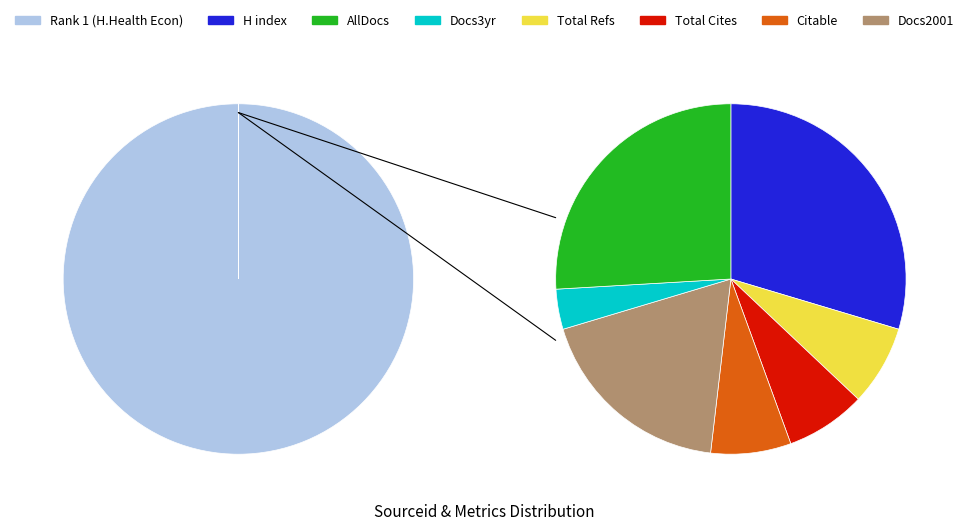

What is the majority slice?

Handbook of Health Economics